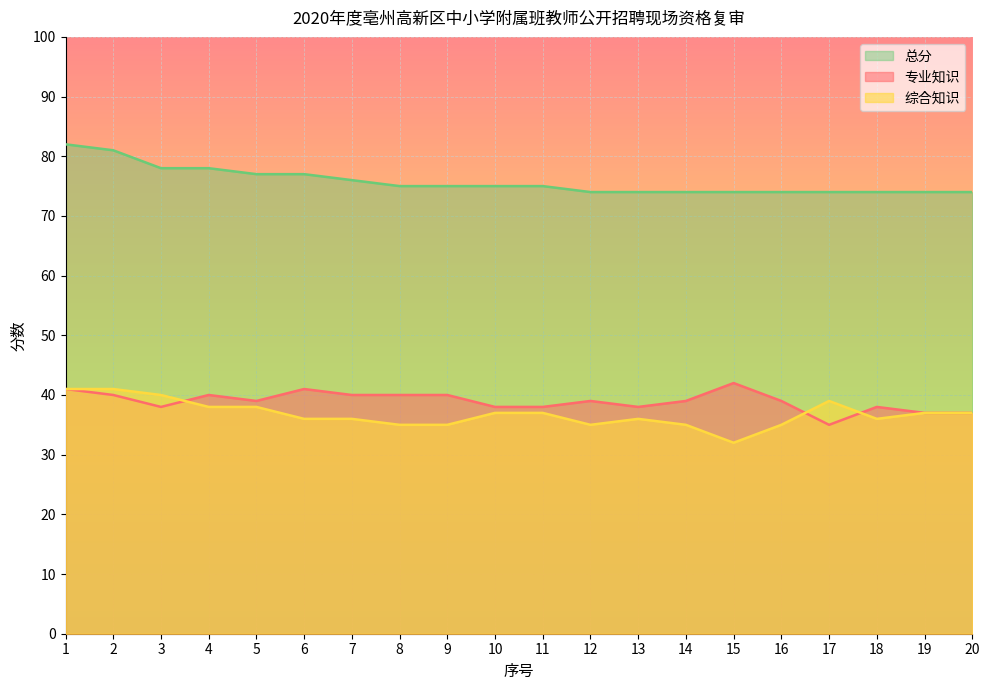

True or false: 专业知识 and 总分 cross at least once.

False